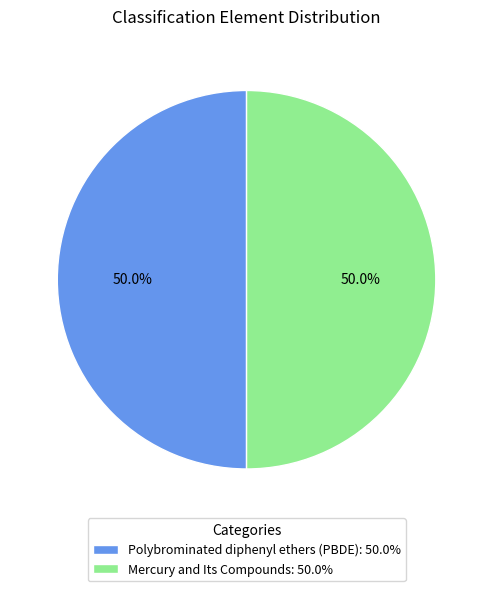

Approximately how many times larger is the value at Polybrominated diphenyl ethers (PBDE): 50.0% compared to Mercury and Its Compounds: 50.0%?

1.0